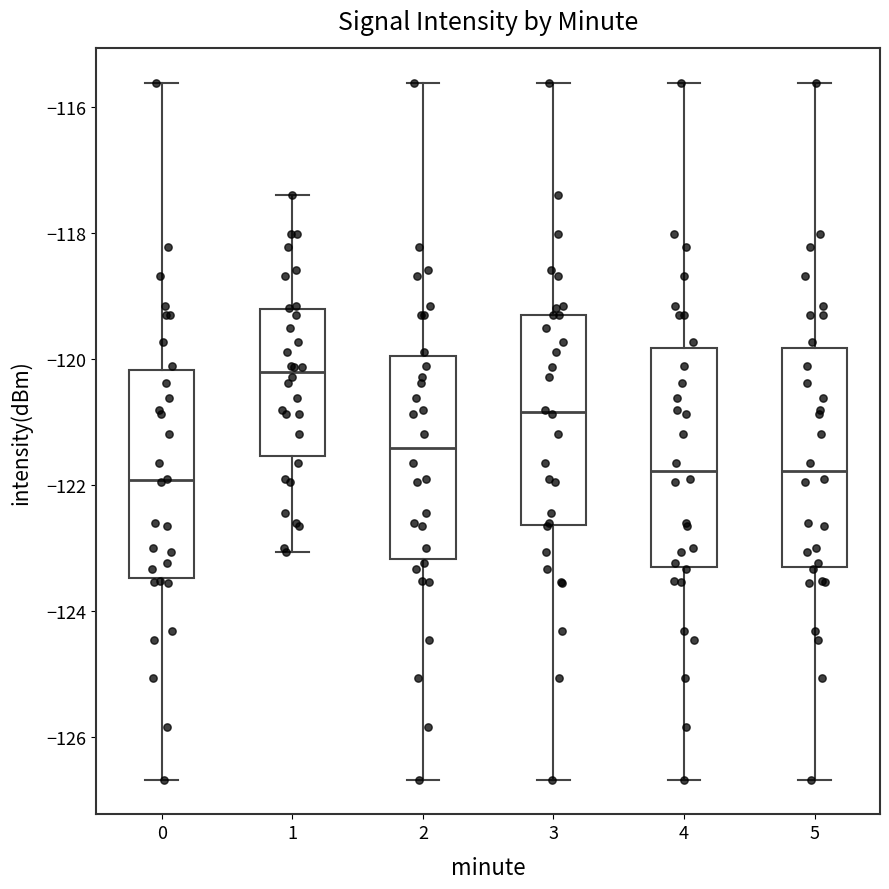

Reading left to right, read every box against the y-axis: the position of its median line, the range the box covers, and the ends of its whiskers. The values are not printed on the chart, so give them approximately, as read against the axis.

0: median -122.0, box -123.4 to -120.2, whiskers -126.6 to -115.6
1: median -120.2, box -121.6 to -119.2, whiskers -123.0 to -117.4
2: median -121.4, box -123.2 to -120.0, whiskers -126.6 to -115.6
3: median -120.8, box -122.6 to -119.4, whiskers -126.6 to -115.6
4: median -121.8, box -123.4 to -119.8, whiskers -126.6 to -115.6
5: median -121.8, box -123.4 to -119.8, whiskers -126.6 to -115.6